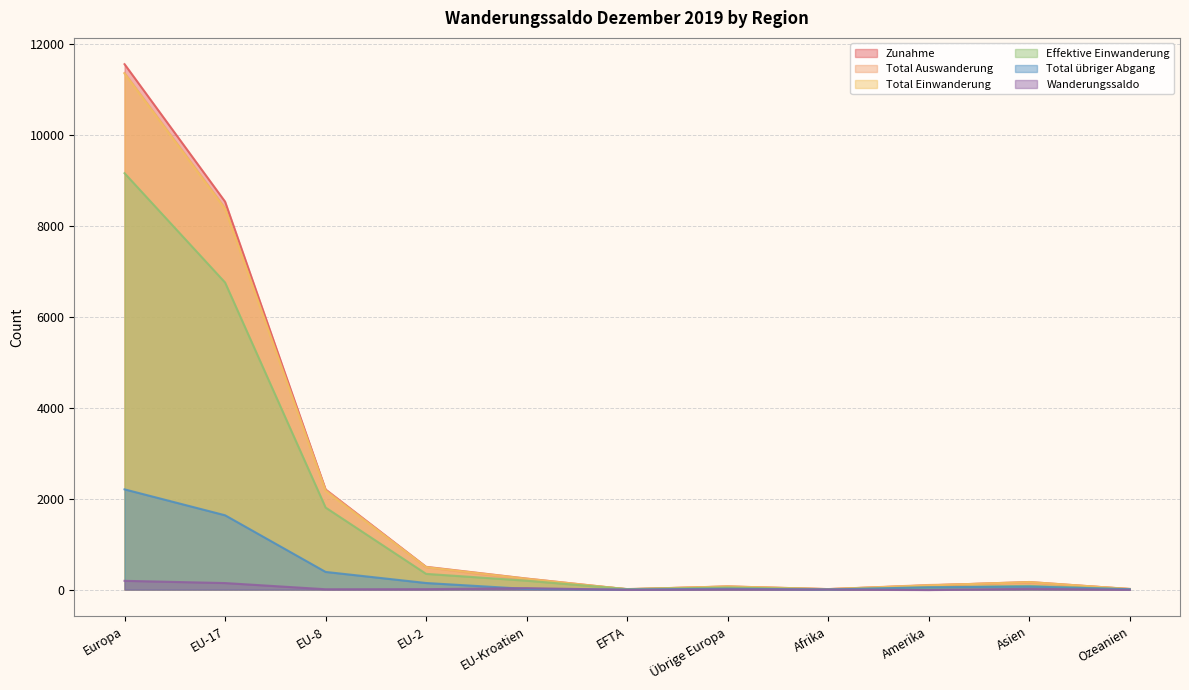

Which label corresponds to the smallest value in the chart?

Amerika